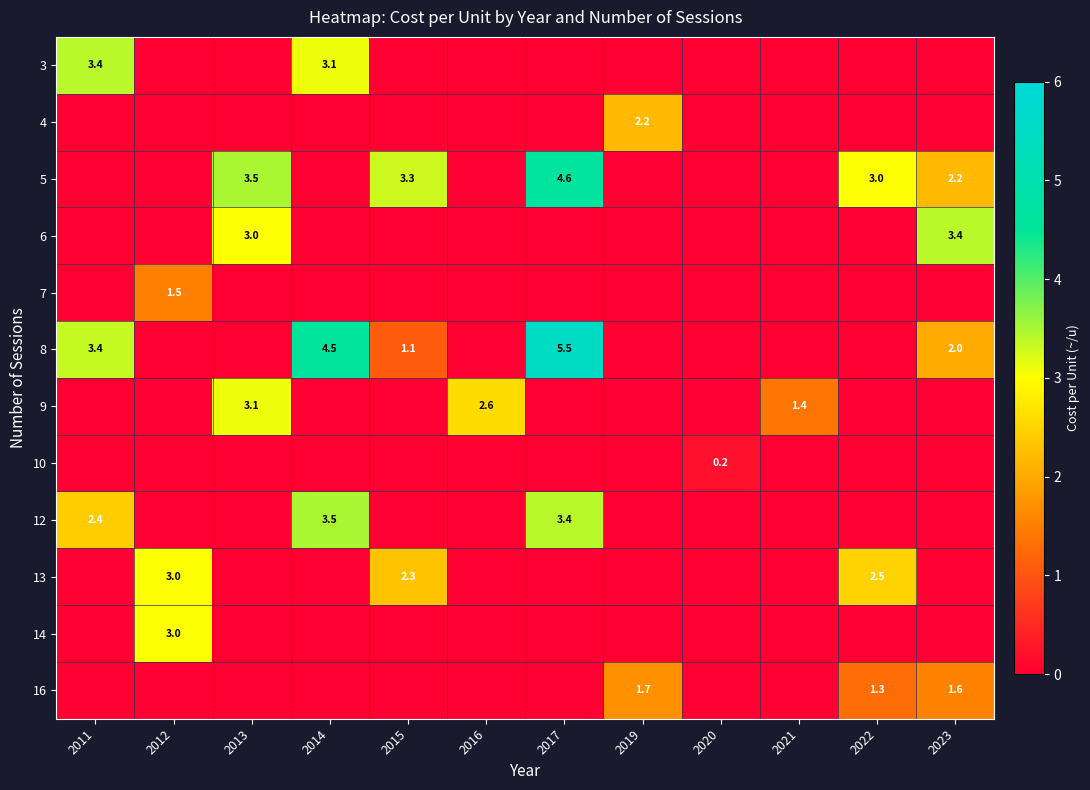

What is the sum of the 5 values at 2015 and 2022?

6.3